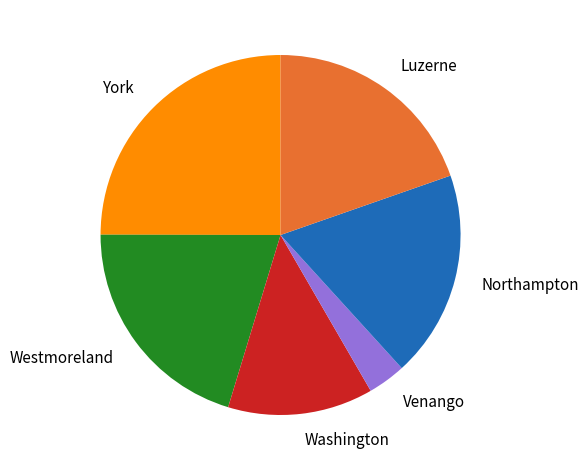

How many segments does this pie chart have?

6